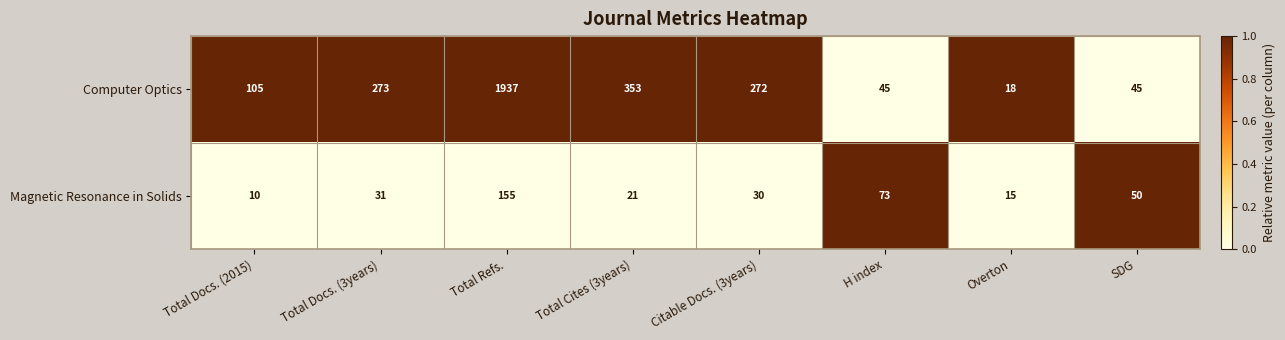

What is the difference between the maximum and second lowest values in the Magnetic Resonance in Solids series?

140